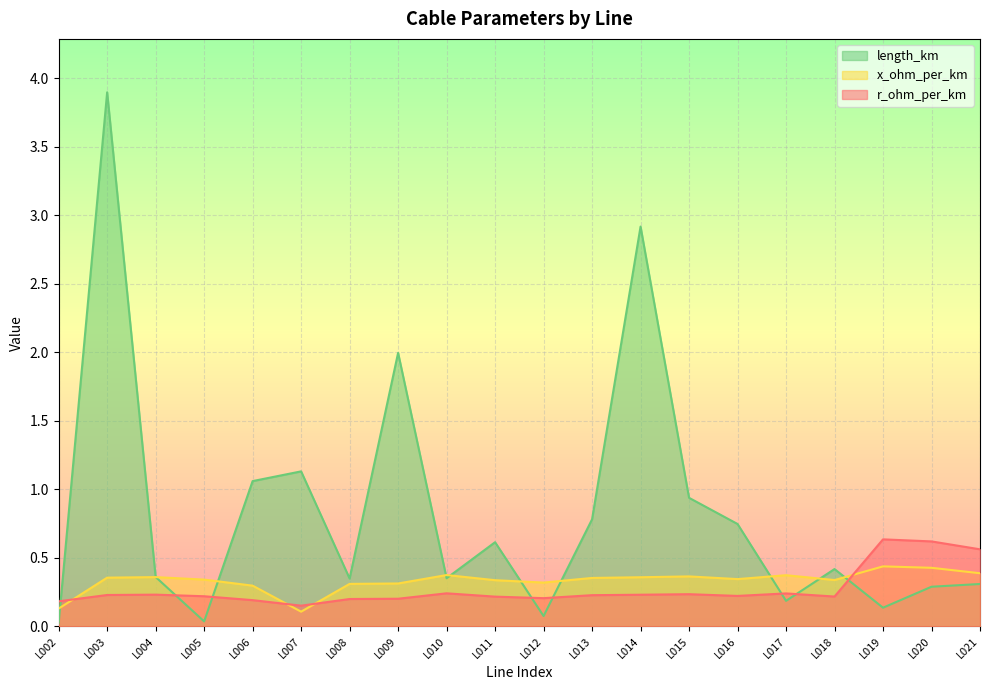

Which series changed the most between L005 and L007?

length_km